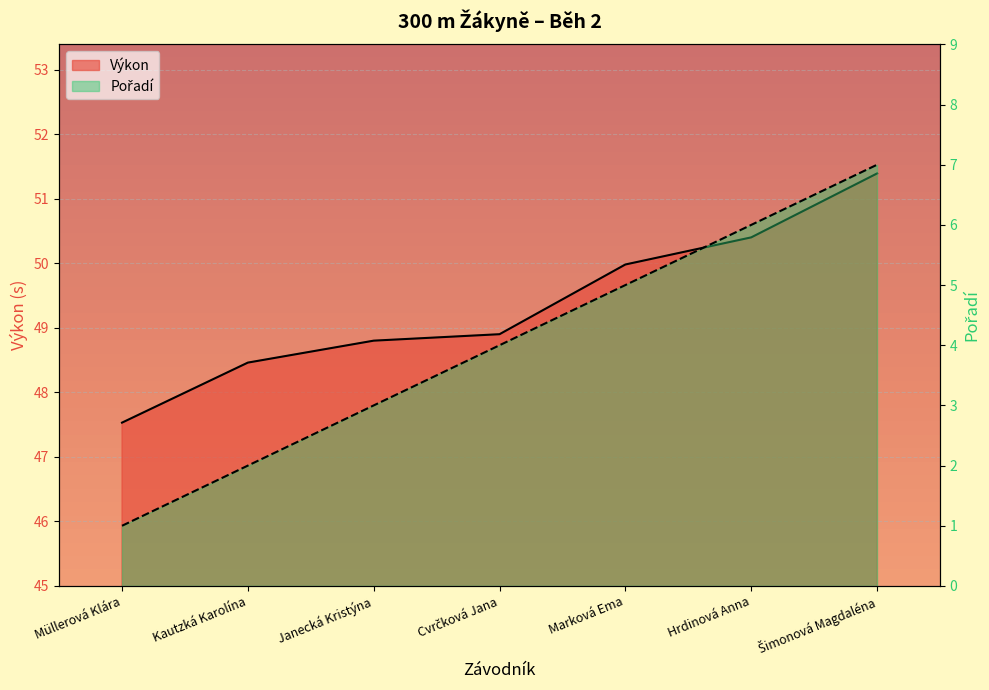

Is it true that Pořadí equals 3.0 at Janecká Kristýna?

True